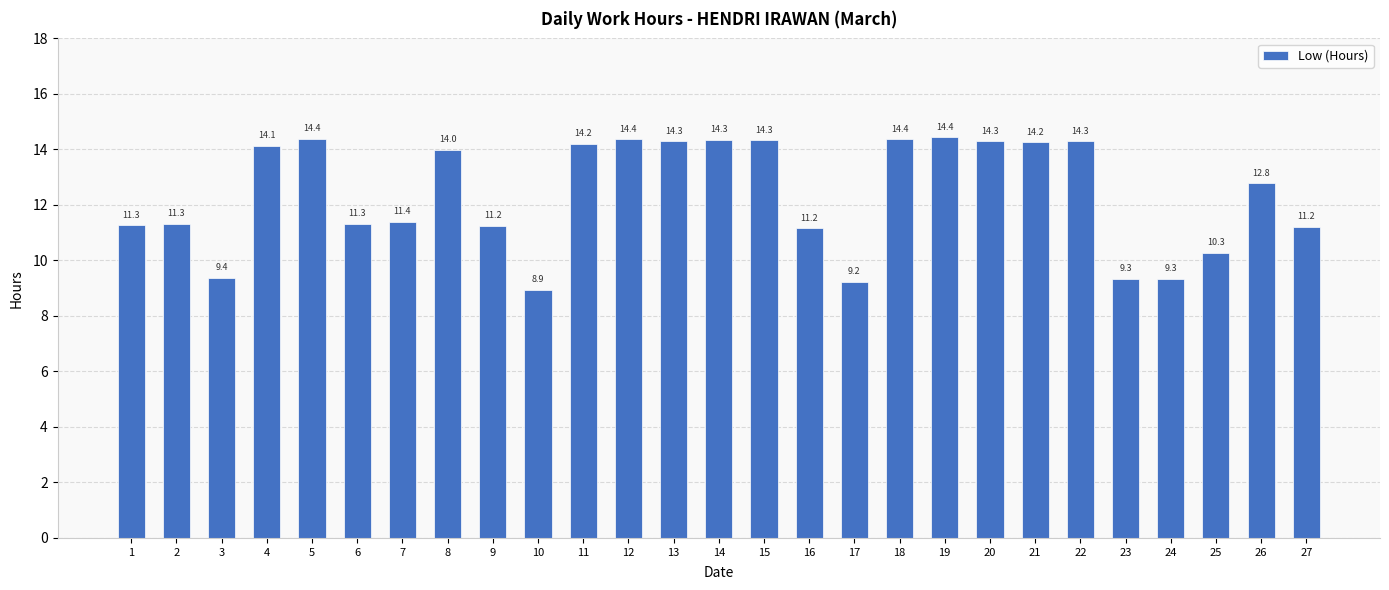

Where is the data nearest to the value 11?

16